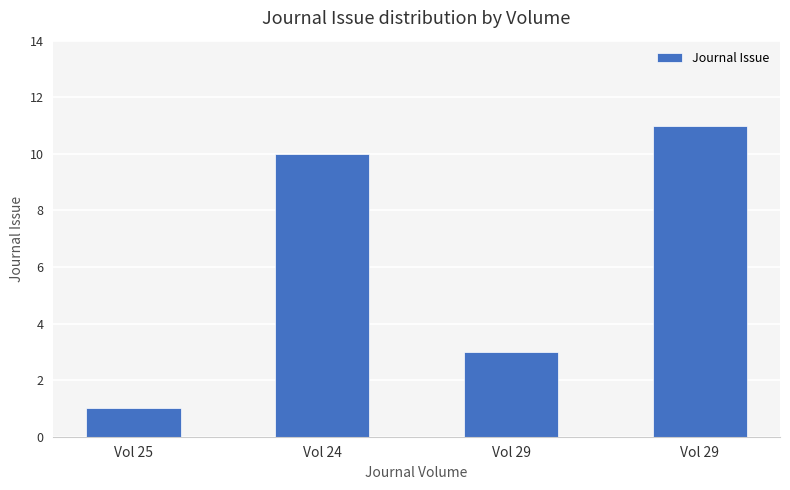

Between Vol 29 and Vol 29, which is larger?

Vol 29